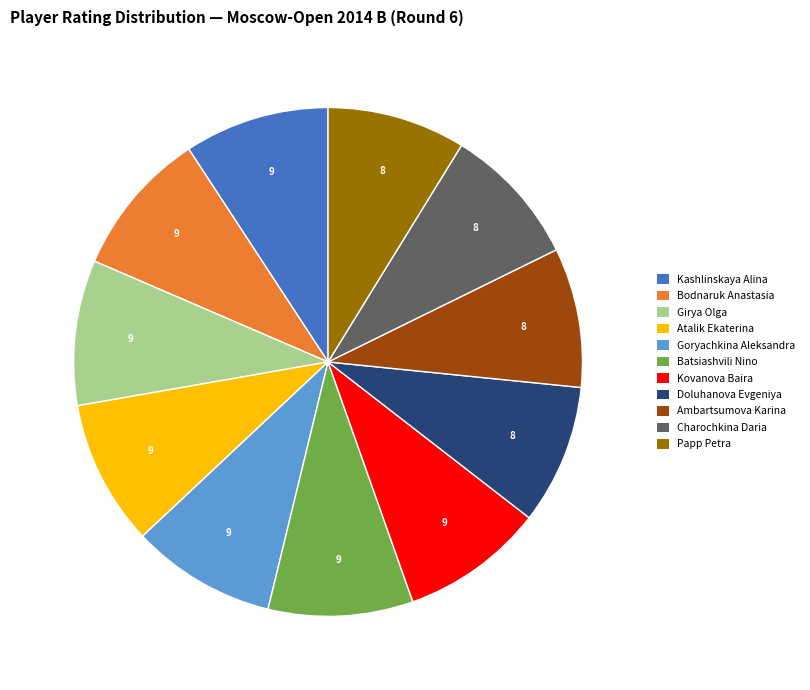

The Papp Petra slice represents 1% of the pie. True or false?

False